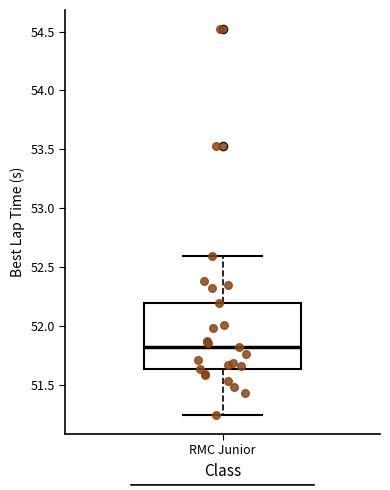

Where does the lower whisker of the box for RMC Junior end on the y-axis? The values are not printed on the chart, so give them approximately, as read against the axis.

51.25